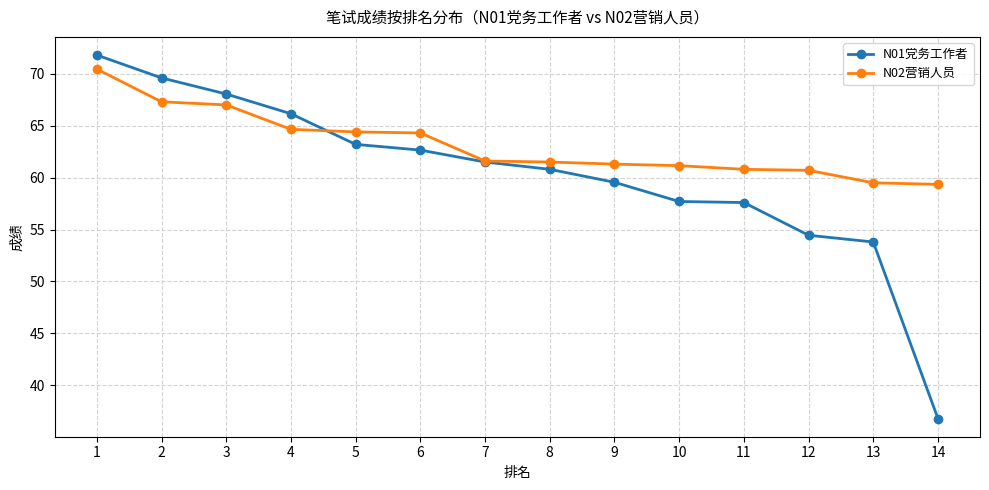

Does the chart display data point markers on the line(s)?

Yes